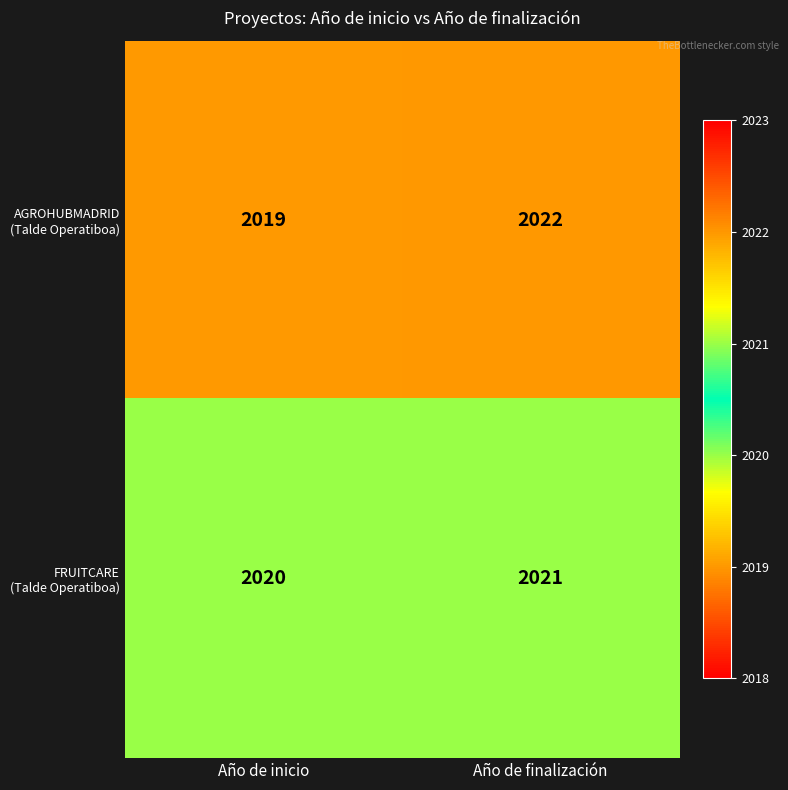

At which category is the sum across all series the highest?

Año de finalización